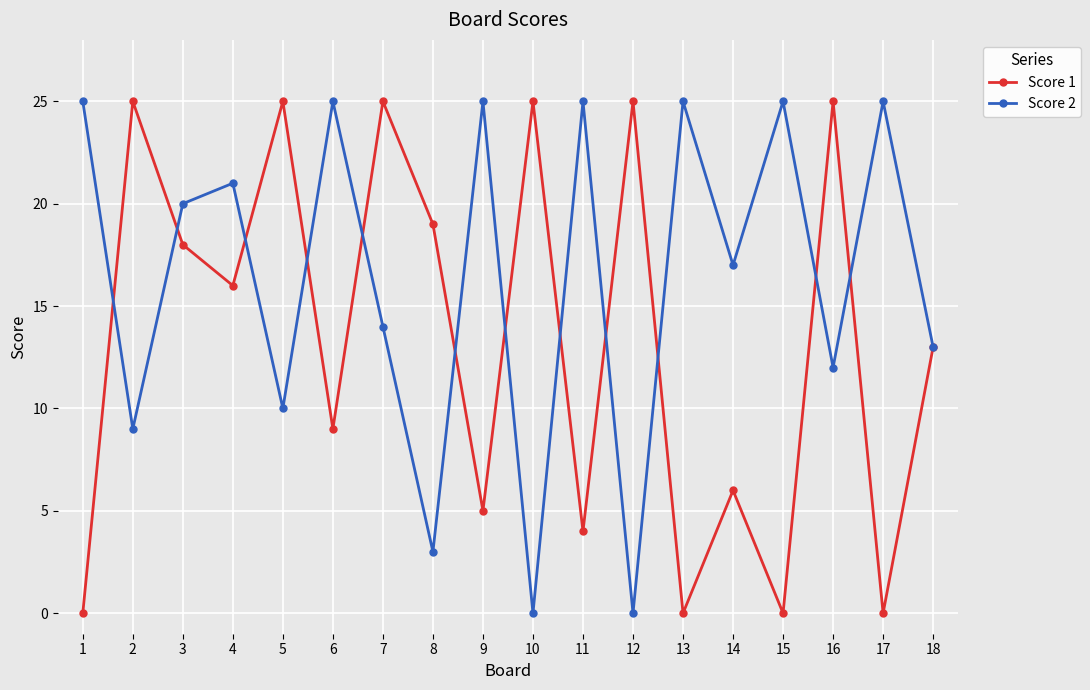

Count the number of data series in this chart.

2